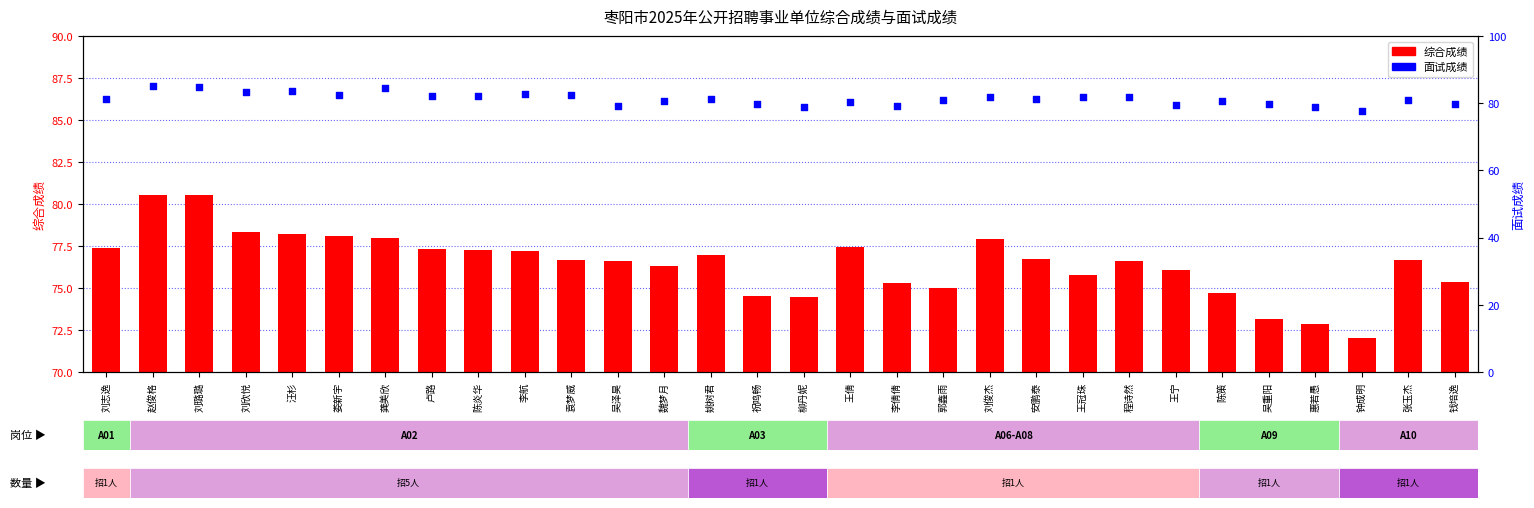

At which category is the sum across all series the highest?

赵俊格